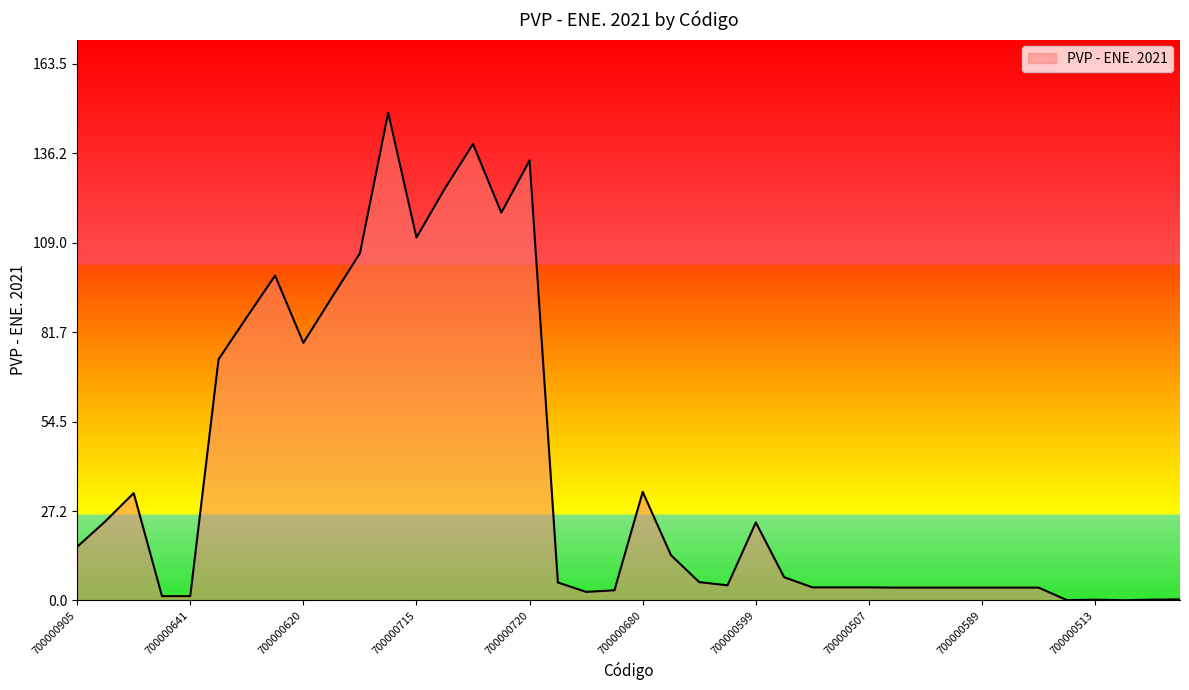

What is the difference between the maximum and minimum values?

148.5